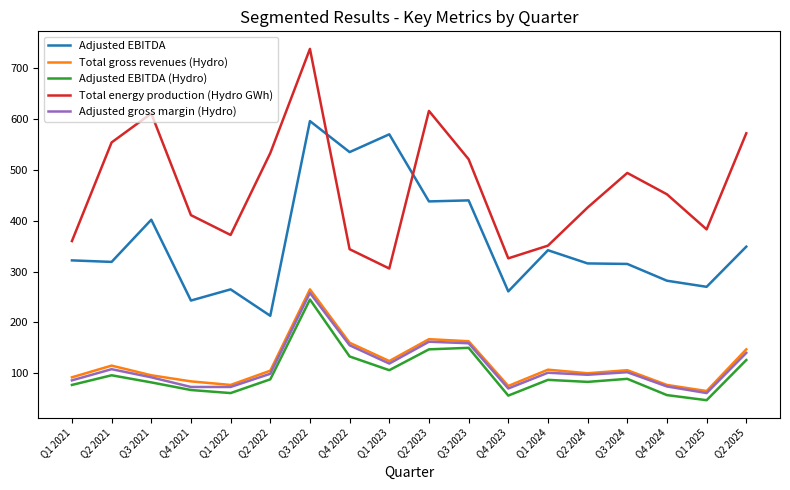

True or false: Adjusted gross margin (Hydro) has a value of 61 at Q1 2025.

True